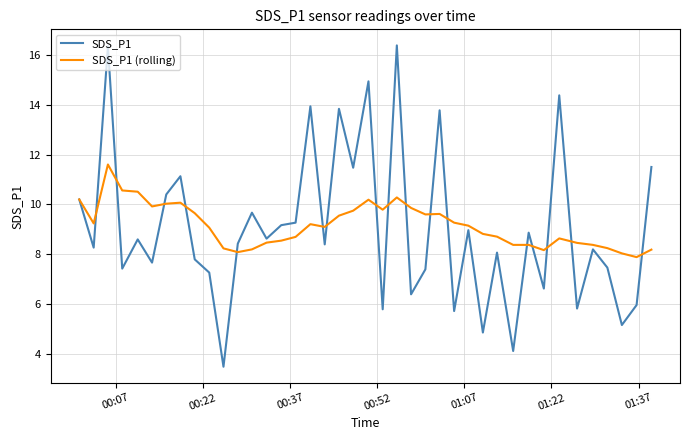

List the series in order of their peak value, highest first.

SDS_P1, SDS_P1 (rolling)